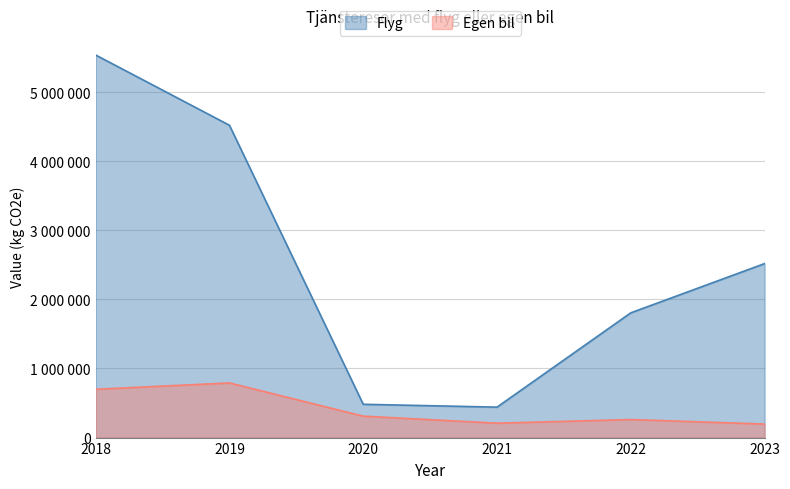

The Flyg series shows 4259304.9 at 2023. True or false?

False